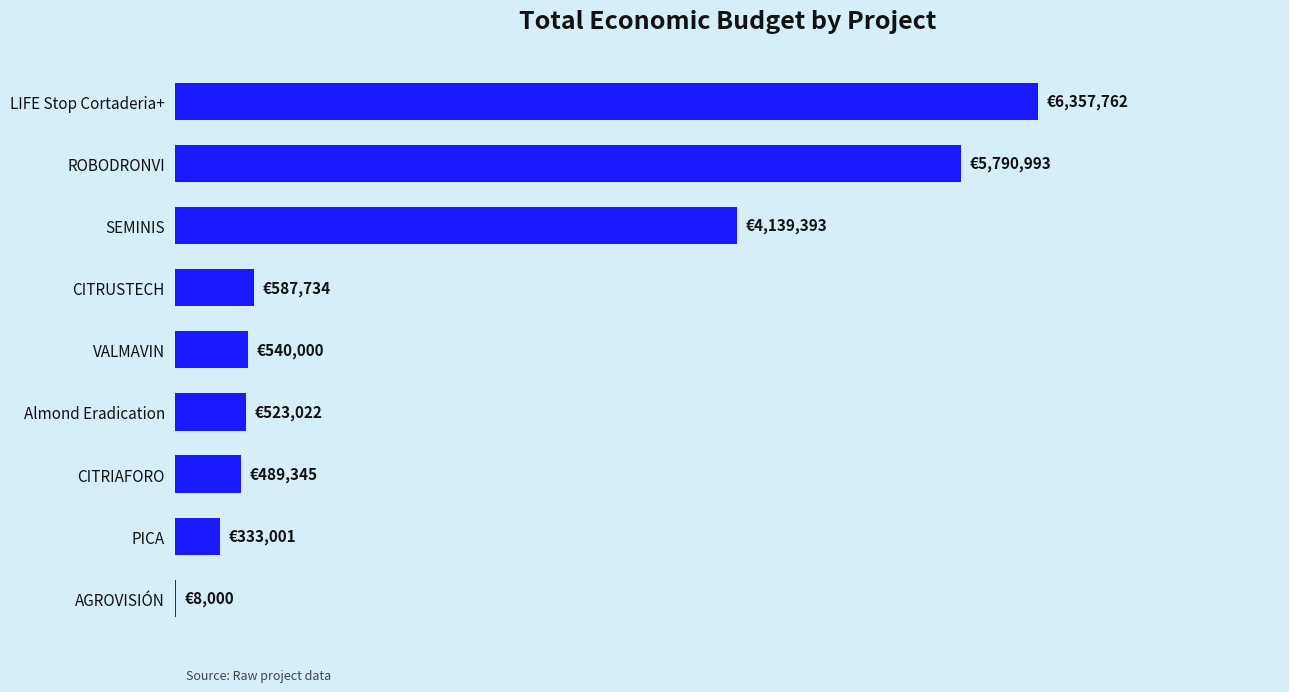

List the labels in order of value, largest first.

LIFE Stop Cortaderia+, ROBODRONVI, SEMINIS, CITRUSTECH, VALMAVIN, Almond Eradication, CITRIAFORO, PICA, AGROVISIÓN